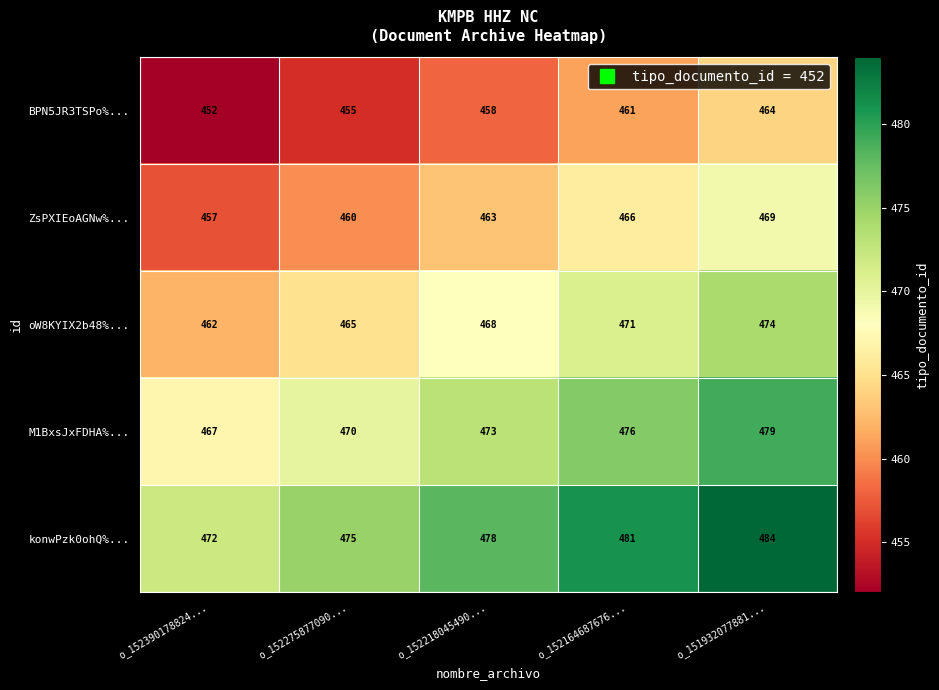

What is the spread (max minus min) of values at o_151932077881...?

20